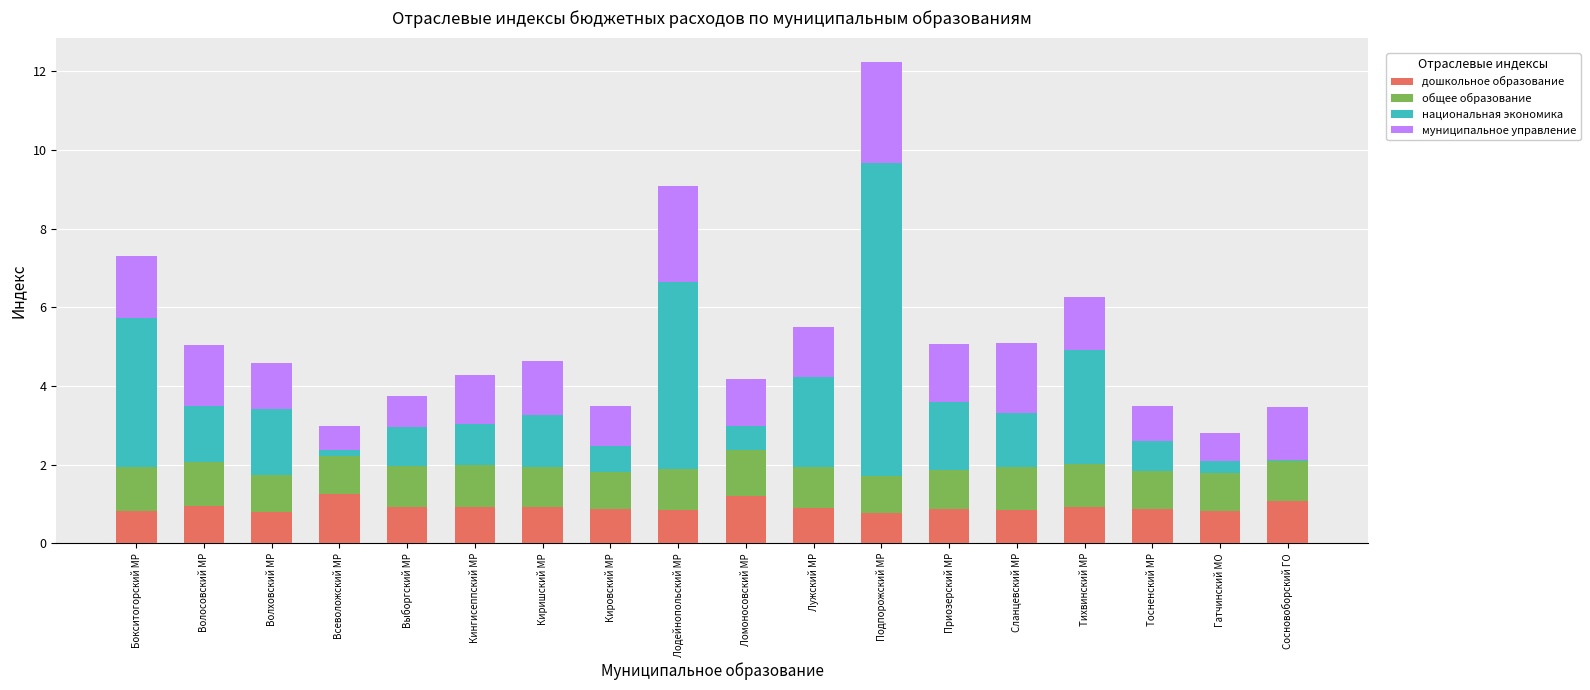

At which category is the sum across all series the highest?

Подпорожский МР